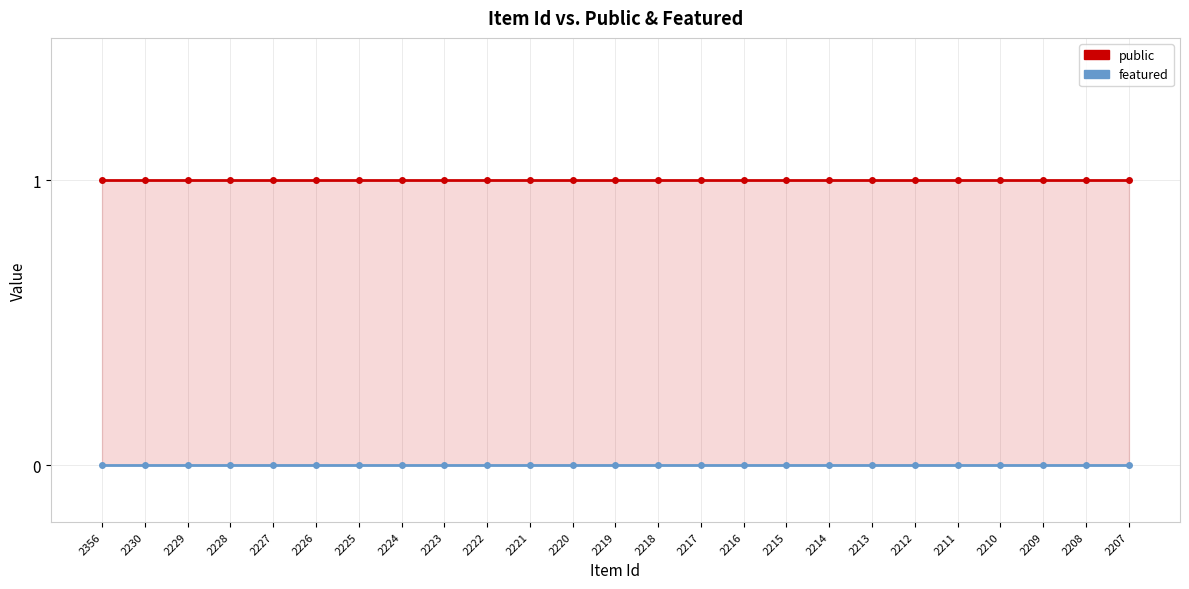

Where is featured nearest to the value 0?

2356